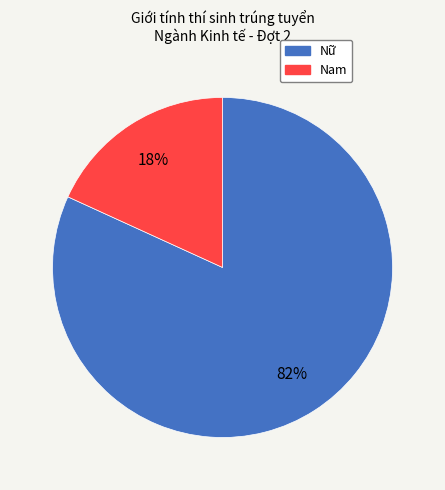

Rank the categories by value from lowest to highest.

Nam, Nữ